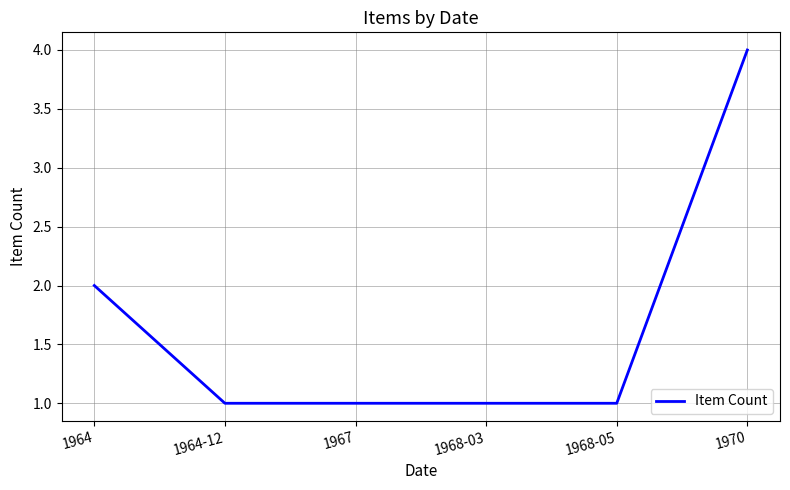

What is the difference between the values at 1968-03 and 1970?

3